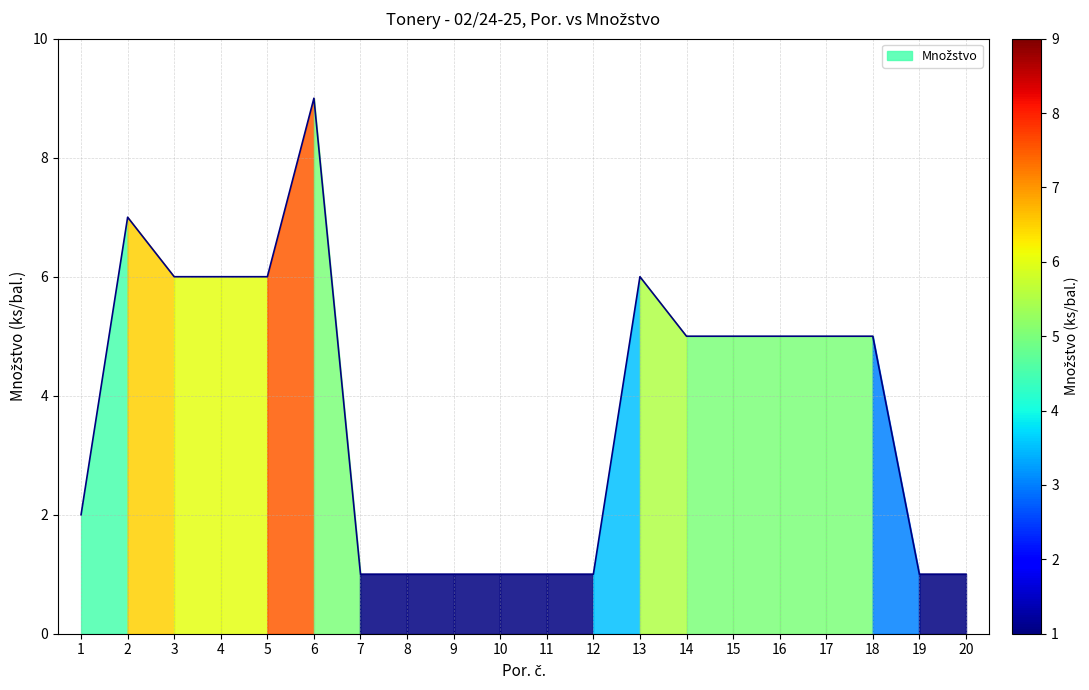

The value at 20 is 1. True or false?

True